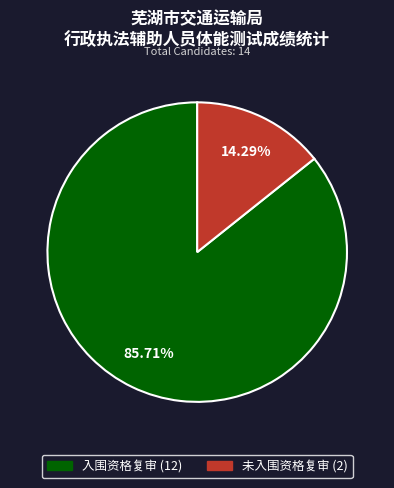

The 入围资格复审 slice represents 77% of the pie. True or false?

False